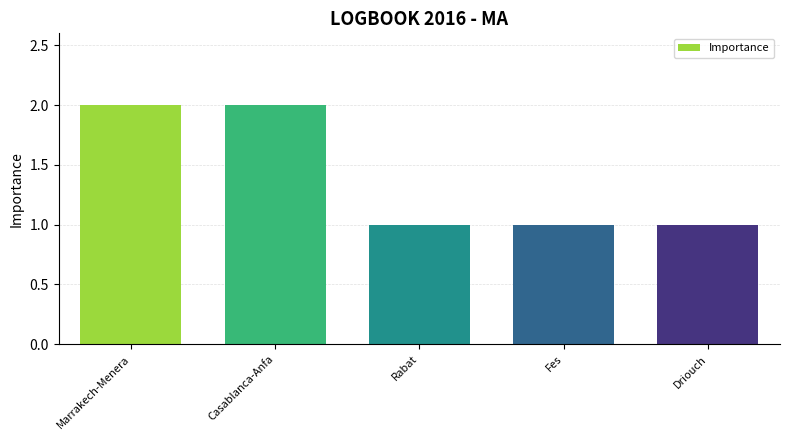

What is the approximate value at Casablanca-Anfa?

2